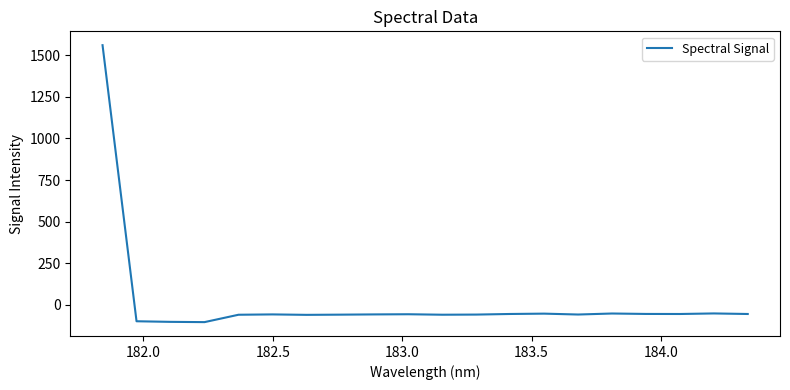

Does the chart display data point markers on the line(s)?

No